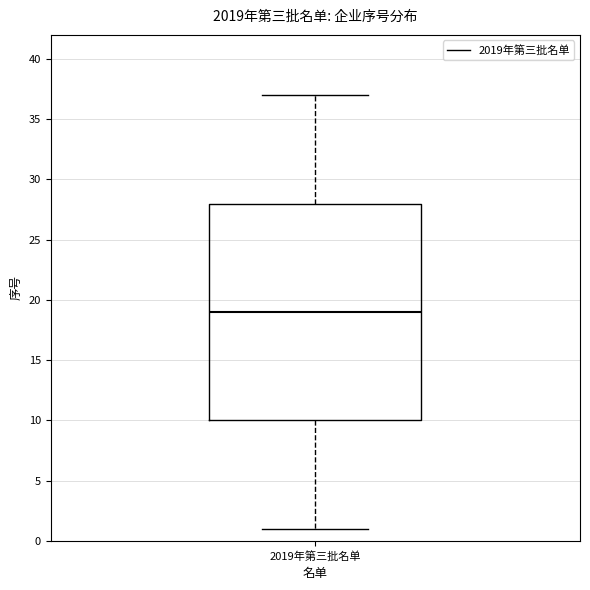

Read this box plot against the y-axis: the position of the median line, the range covered by the box, and the ends of both whiskers. The values are not printed on the chart, so give them approximately, as read against the axis.

median 19, box 10 to 28, whiskers 1 to 37